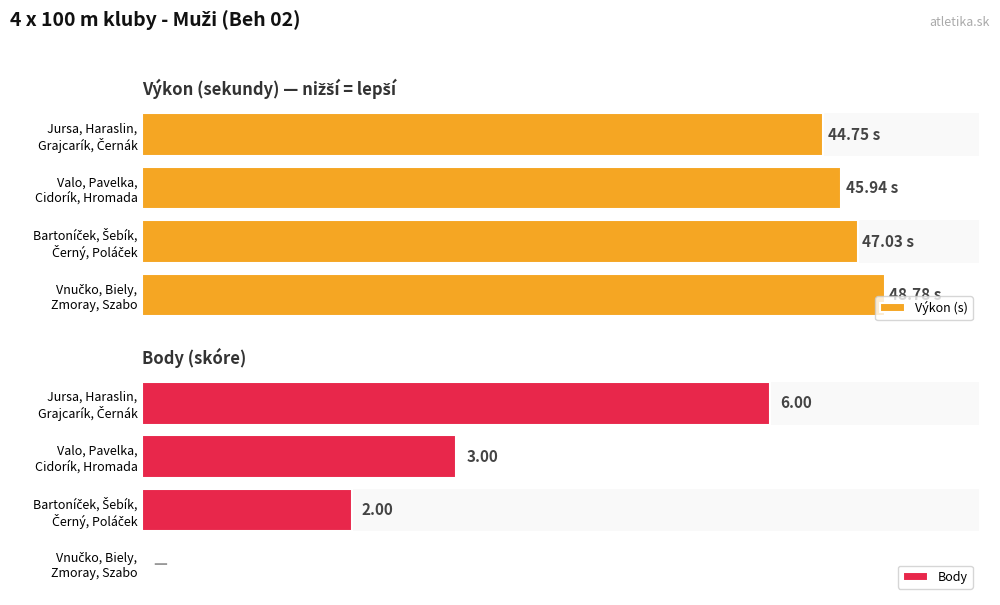

What is the average value of the Výkon (s) series?

46.6